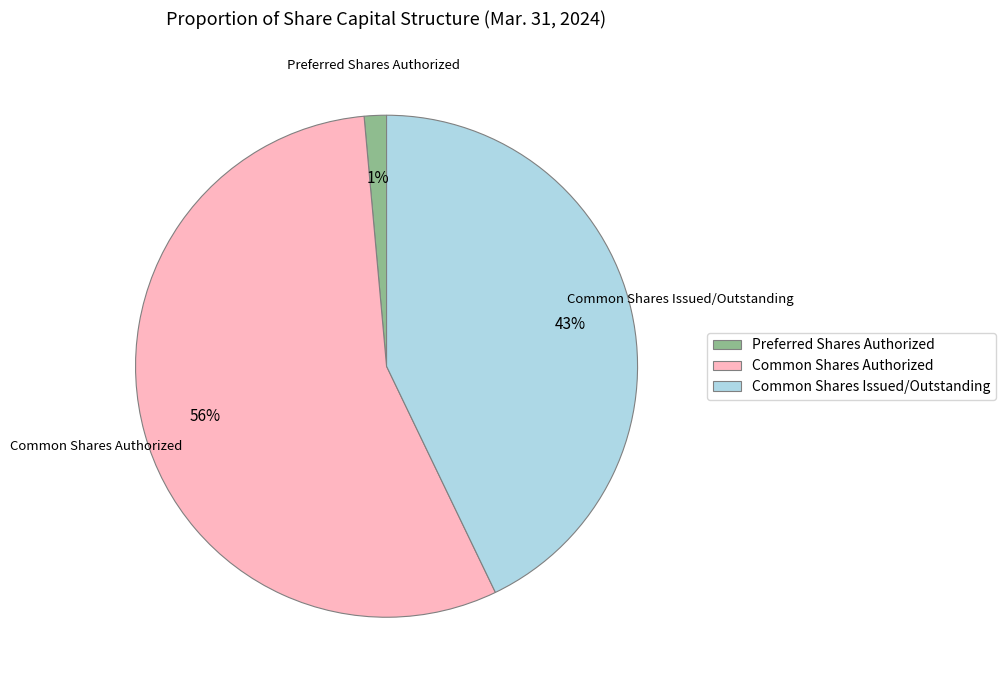

Do Common Shares Issued/Outstanding and Common Shares Authorized together represent more than half of the pie?

Yes